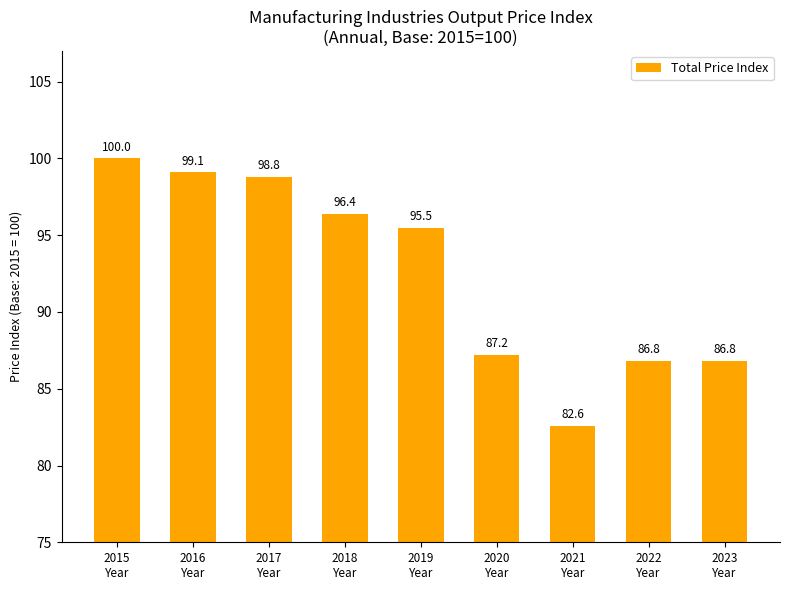

What is the greatest value displayed?

100.0